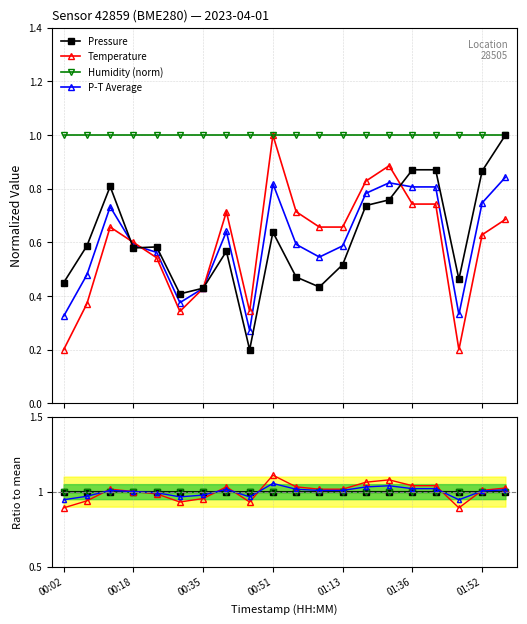

The Humidity (norm) series shows 1.0 at 01:36. True or false?

True